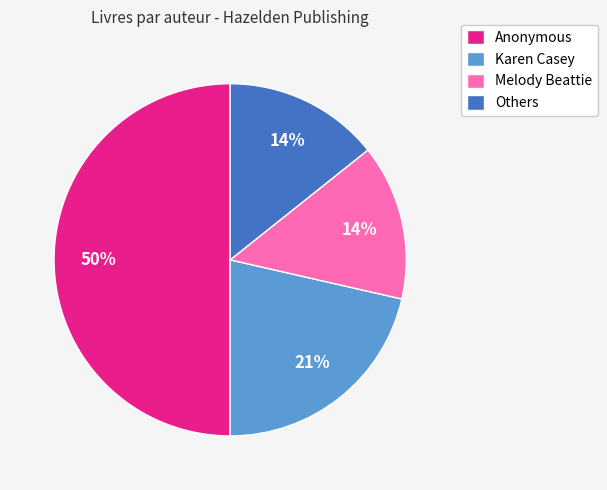

How many segments does this pie chart have?

4